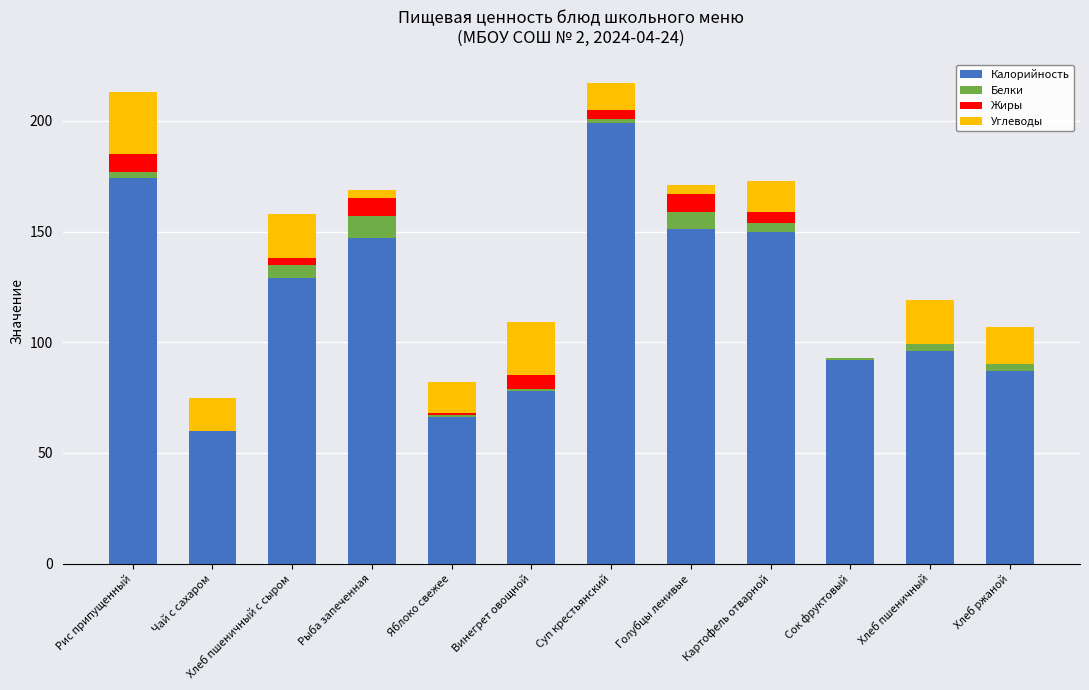

Which category has the highest value in the Калорийность series?

Суп крестьянский